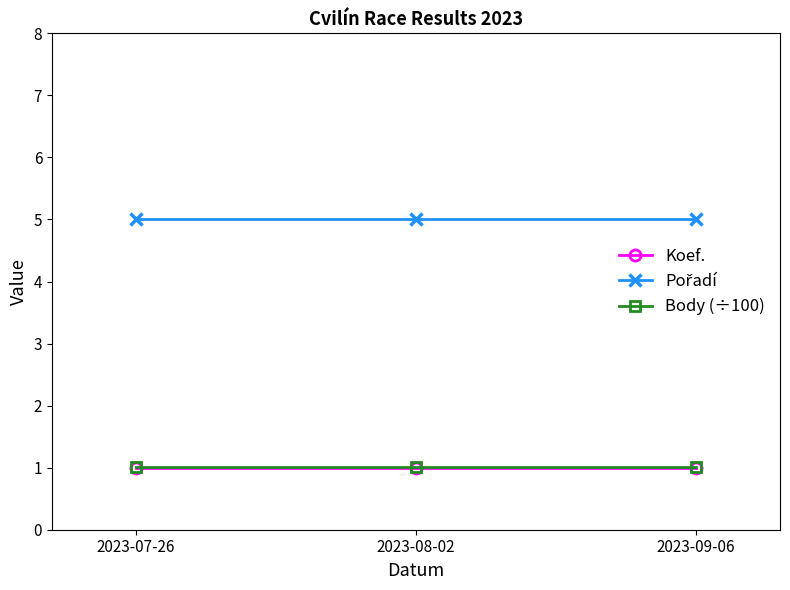

How many distinct data groups are displayed?

3